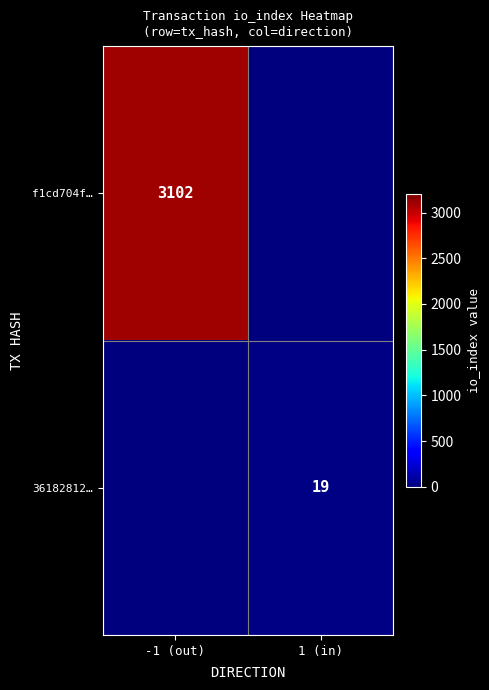

True or false: 36182812… has a value of 19 at 1 (in).

True